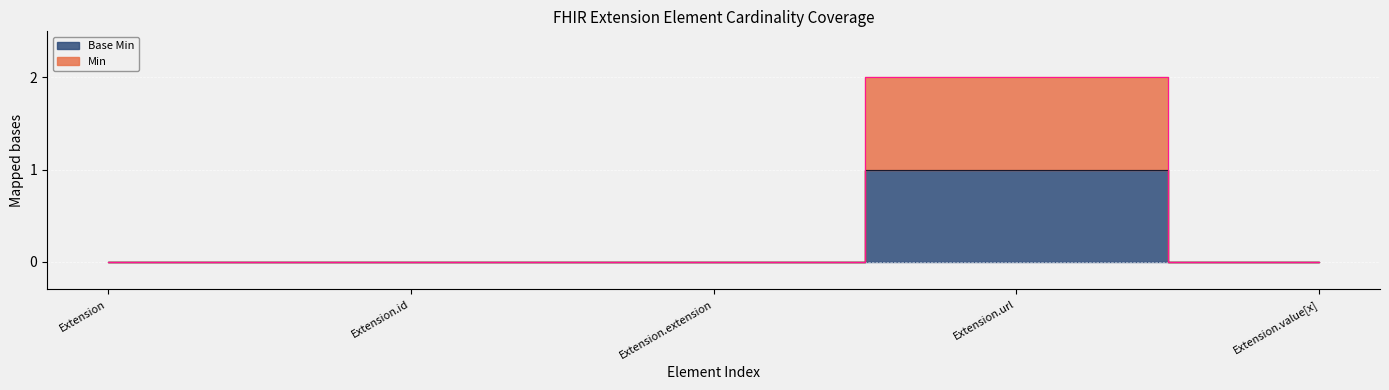

True or false: Base Min and Min cross at least once.

False